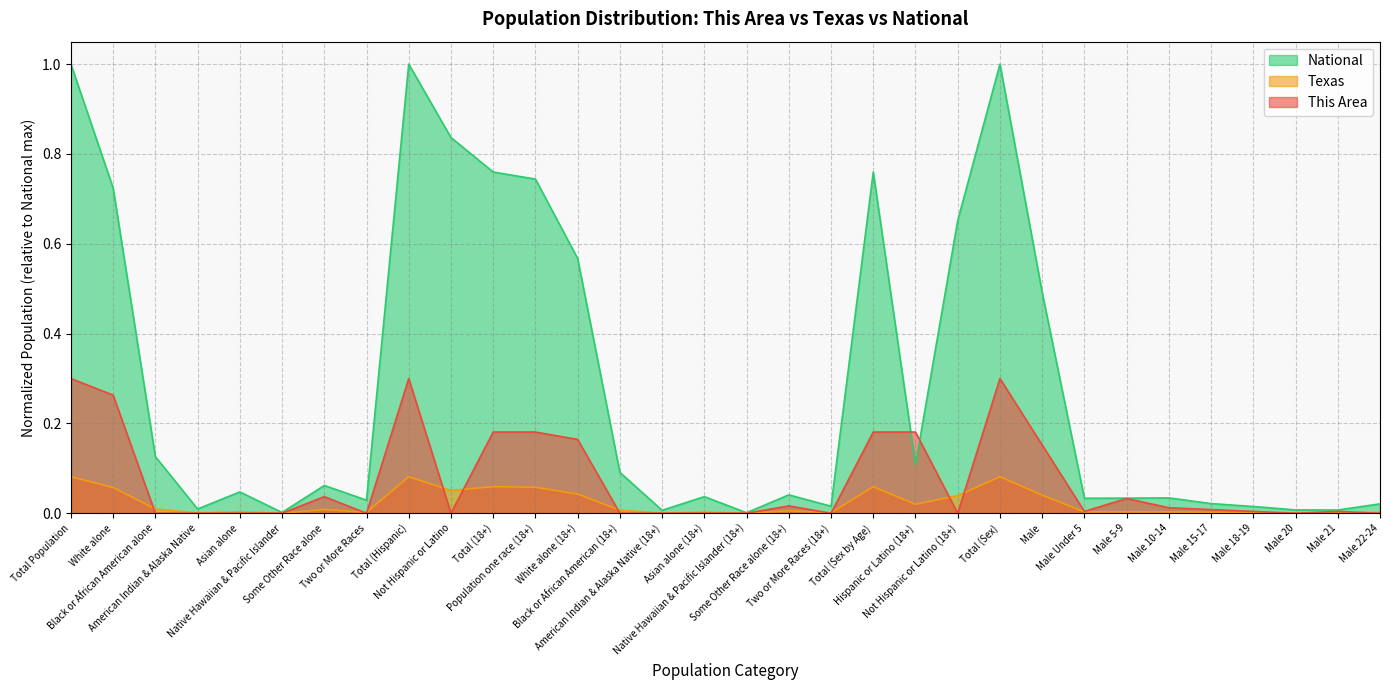

How many intersections are there between This Area and National?

2